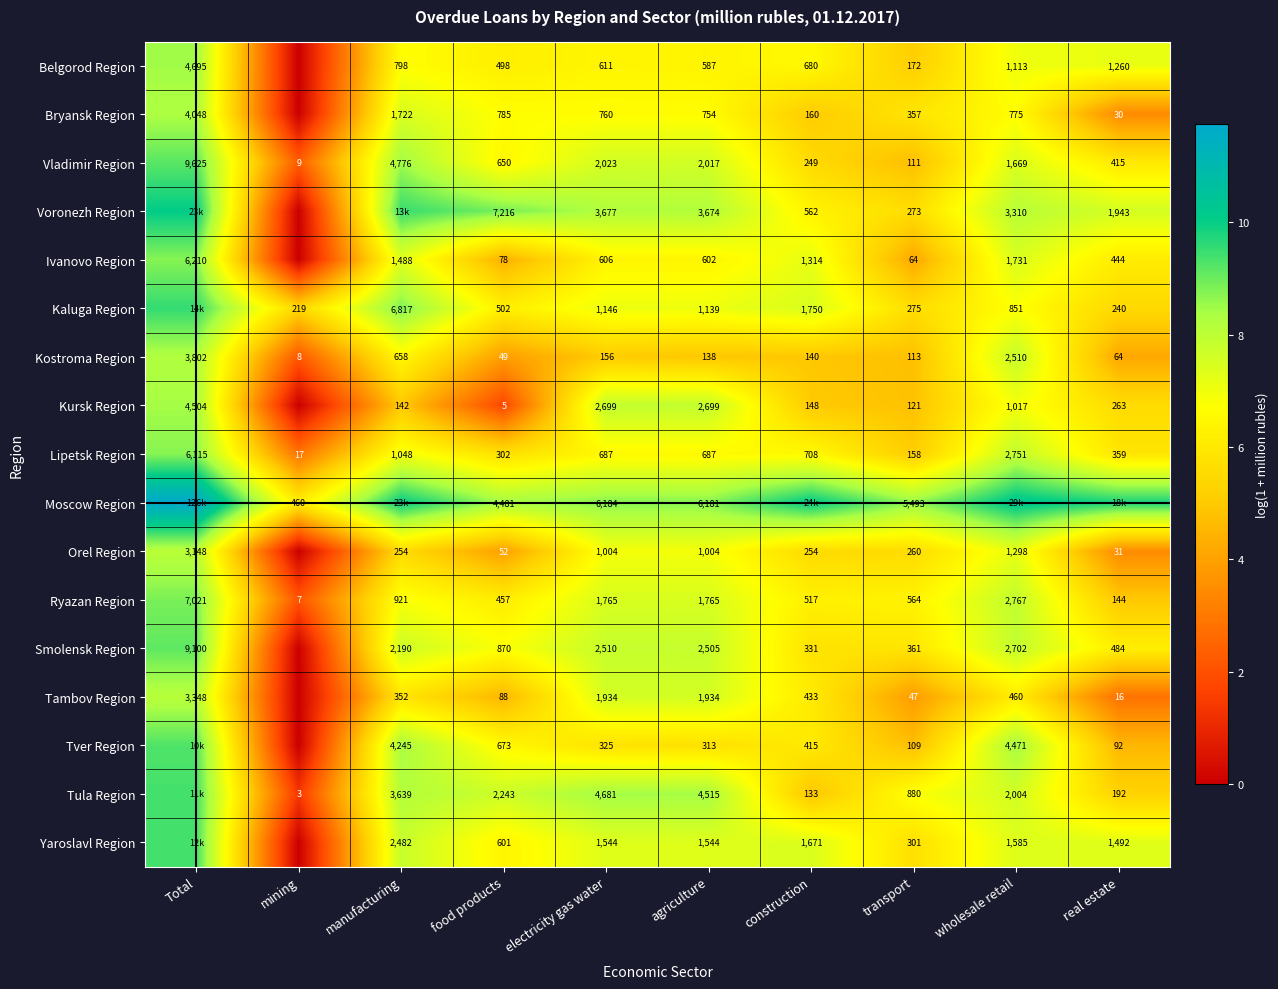

Which series changed the most between food products and agriculture?

Voronezh Region